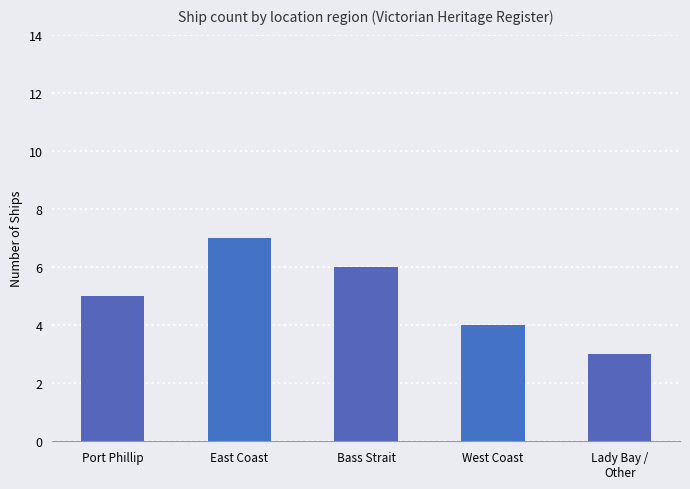

What is the label of the 1st bar from the left?

Port Phillip